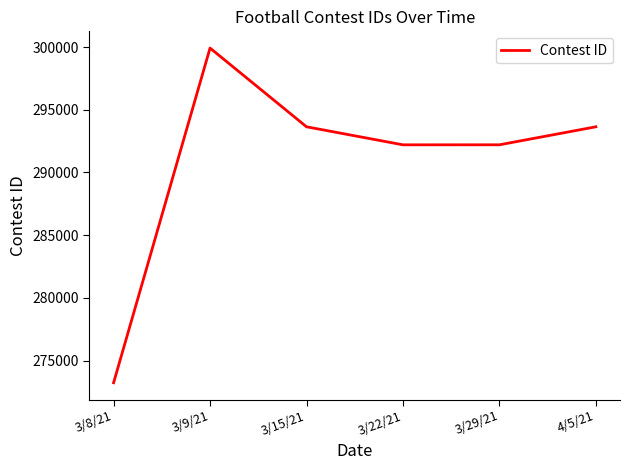

The chart shows a value of 292202 at 3/22/21. True or false?

True